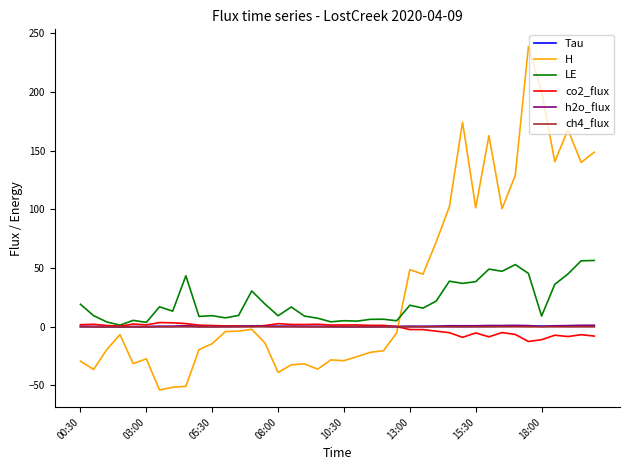

True or false: Tau has more than 0 points higher than both neighbors.

True